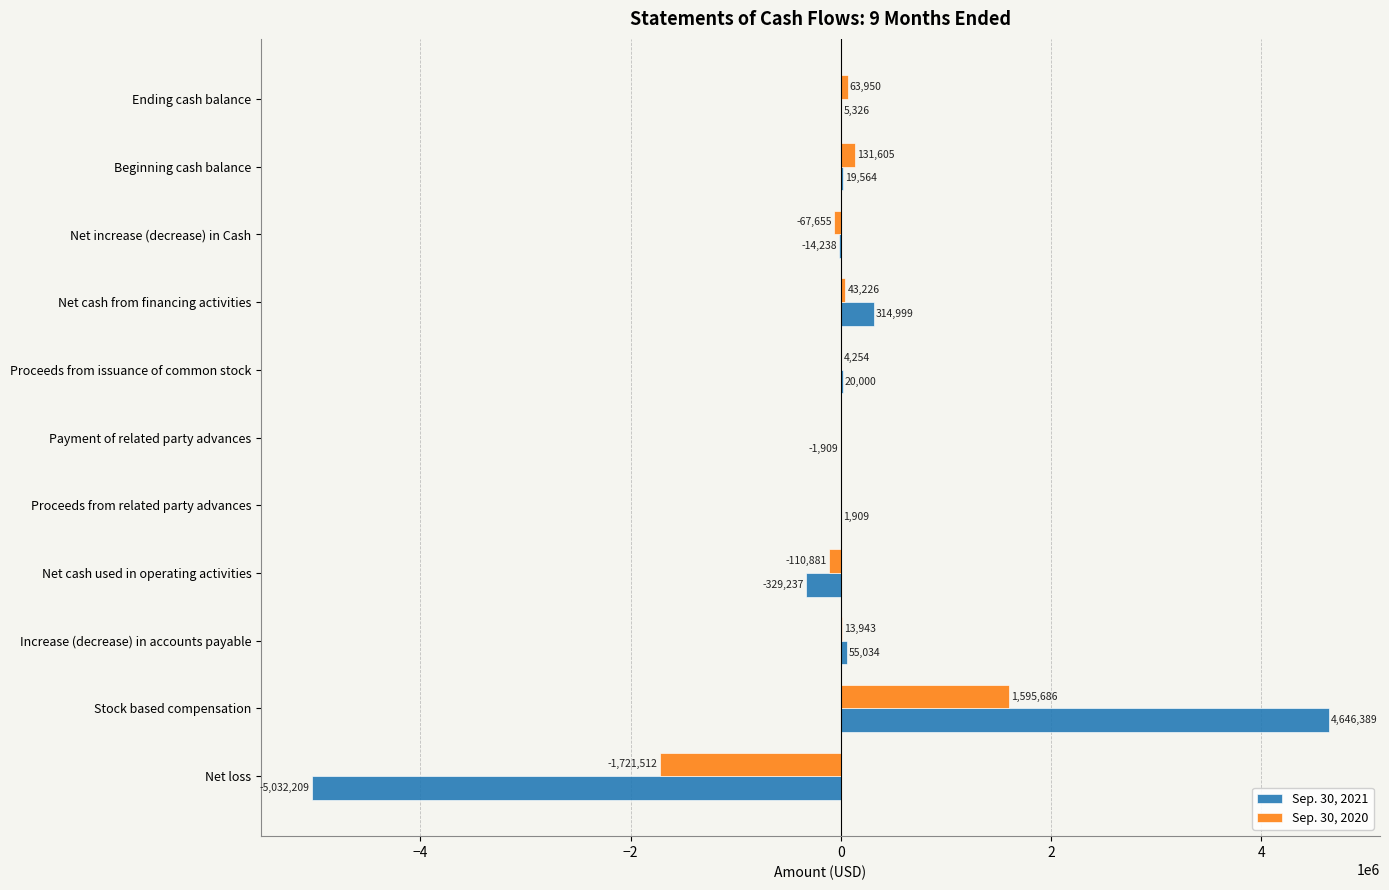

What is the sum of the Sep. 30, 2020 values at Proceeds from issuance of common stock and Net loss?

-1717258